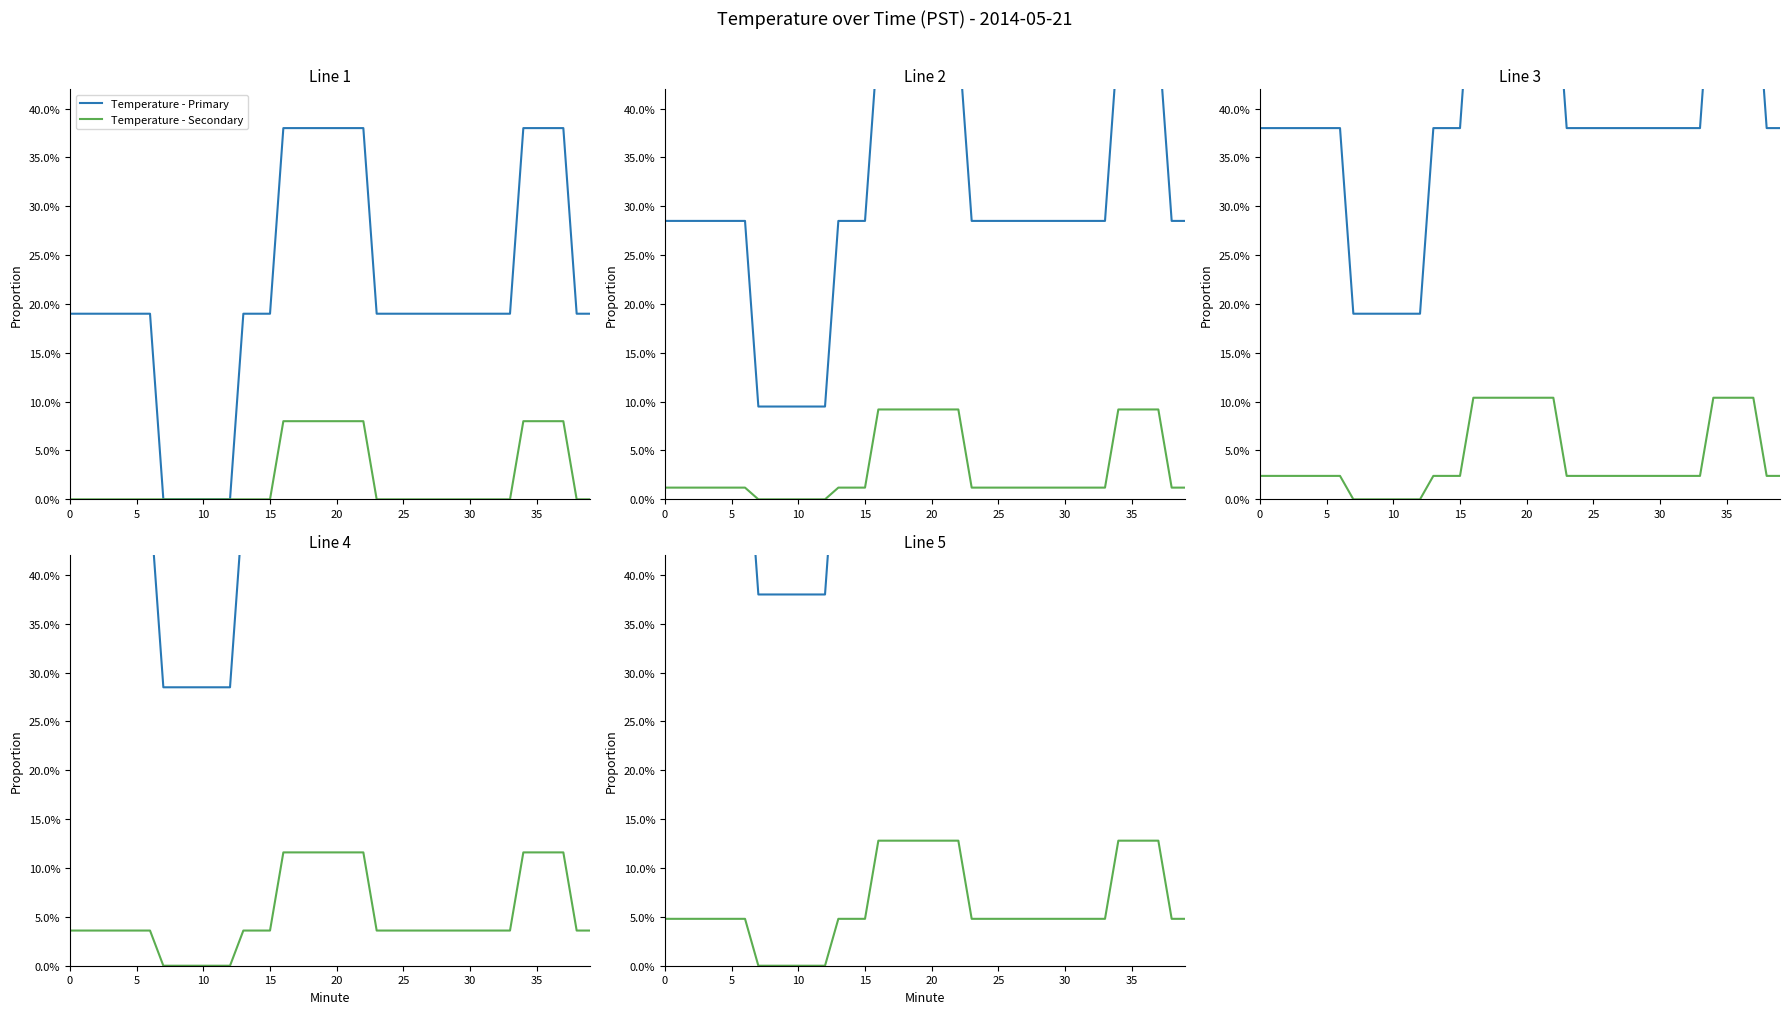

How many categories are shown in the chart?

40